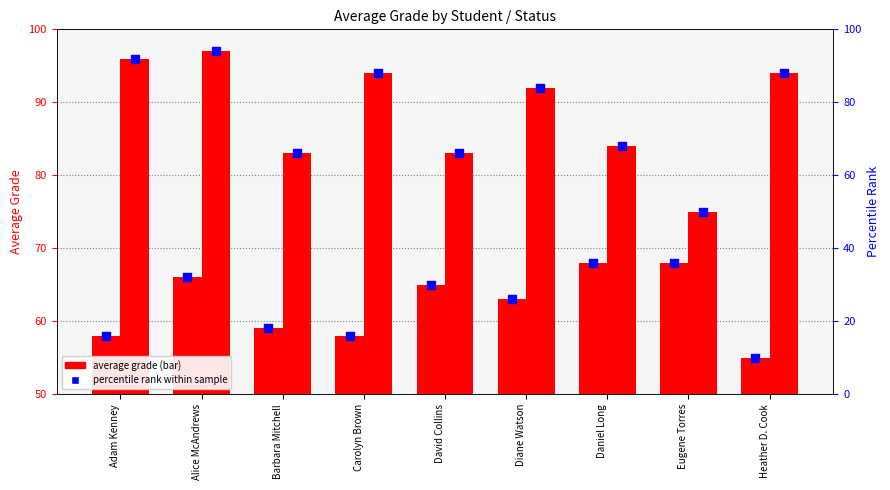

Is the value of Passed % rank at Alice McAndrews greater than the value of Failed % rank at Daniel Long?

Yes